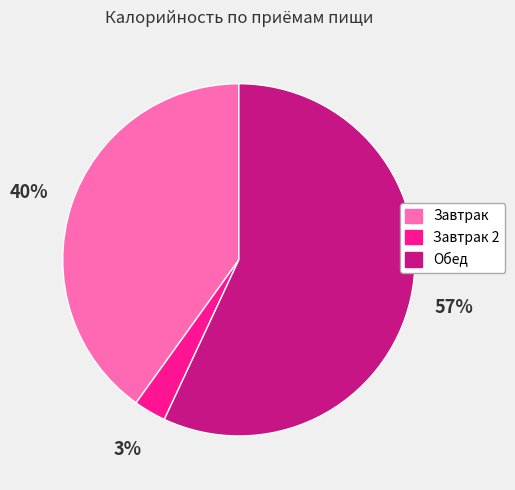

Which has a higher value, Завтрак 2 or Завтрак?

Завтрак